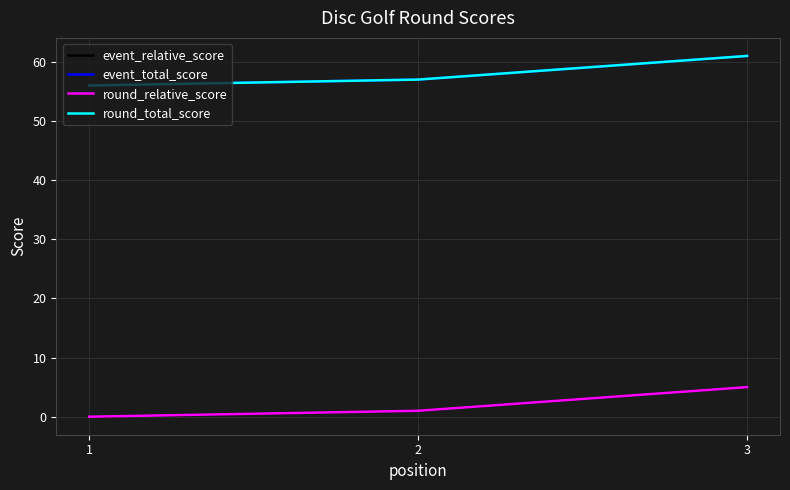

Does the chart have visible grid lines?

Yes